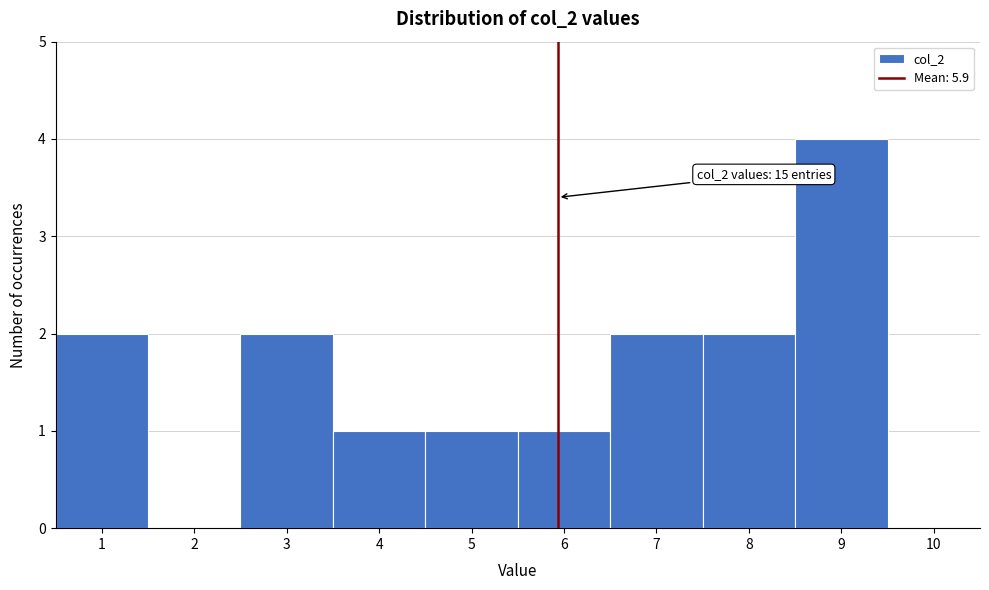

Over which range of the x-axis is the bar tallest?

8.5 to 9.5